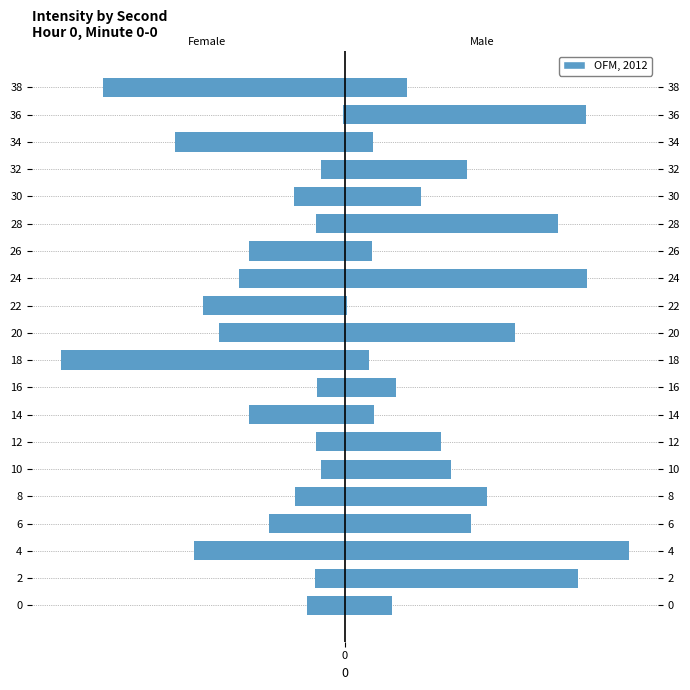

The Female series shows -2.1 at 34. True or false?

False